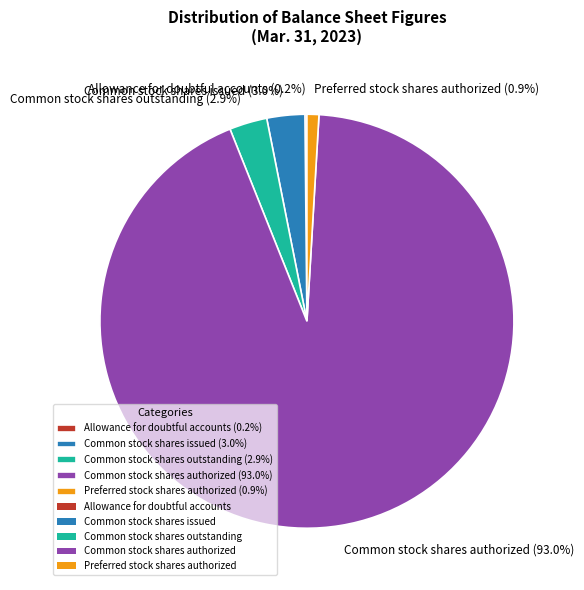

How much of the chart is everything except Preferred stock shares authorized?

99.1%